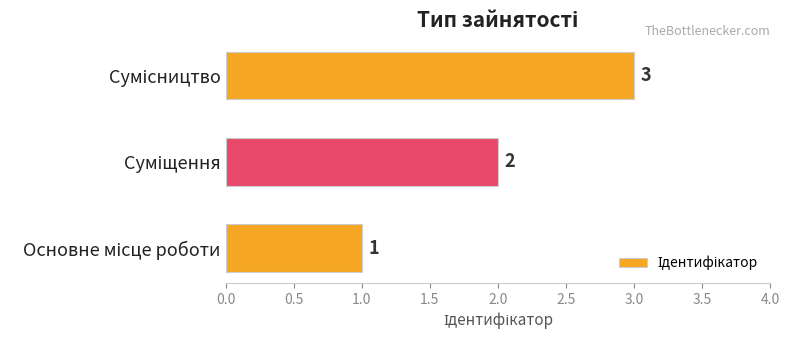

Does the chart contain any negative values?

No